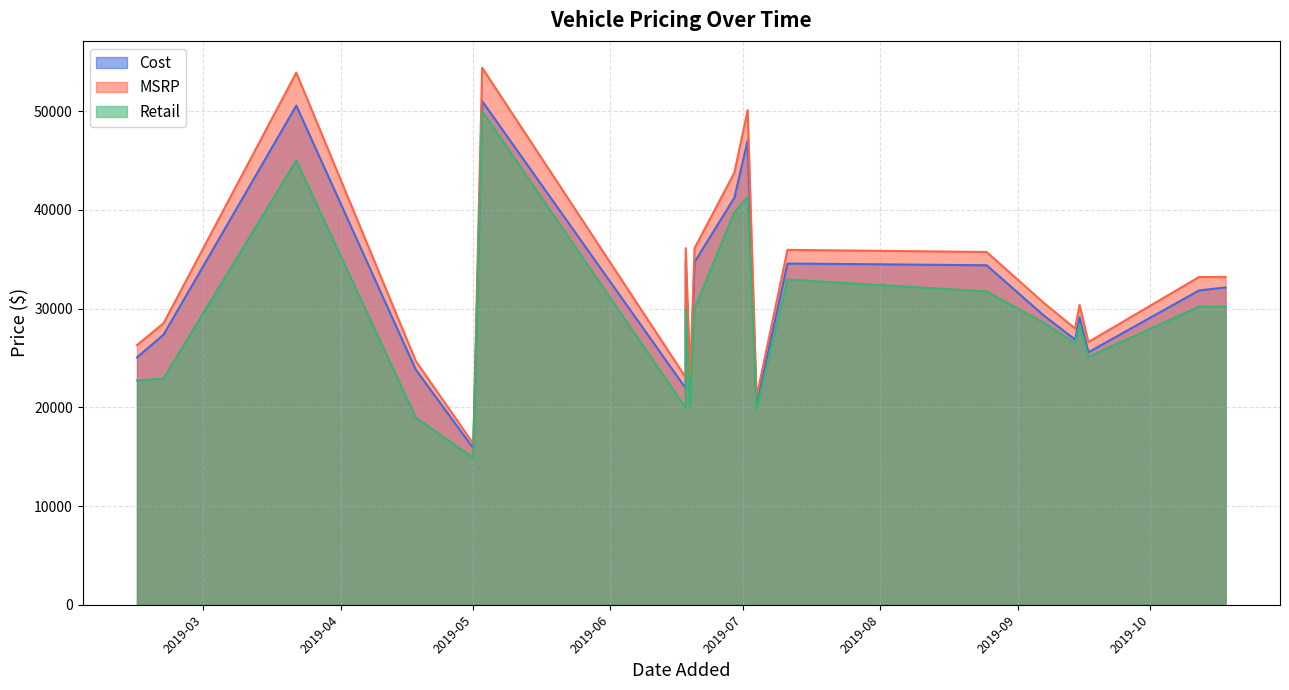

What is the sum of the Retail values at 2019-09-15 and 2019-09-14?

54850